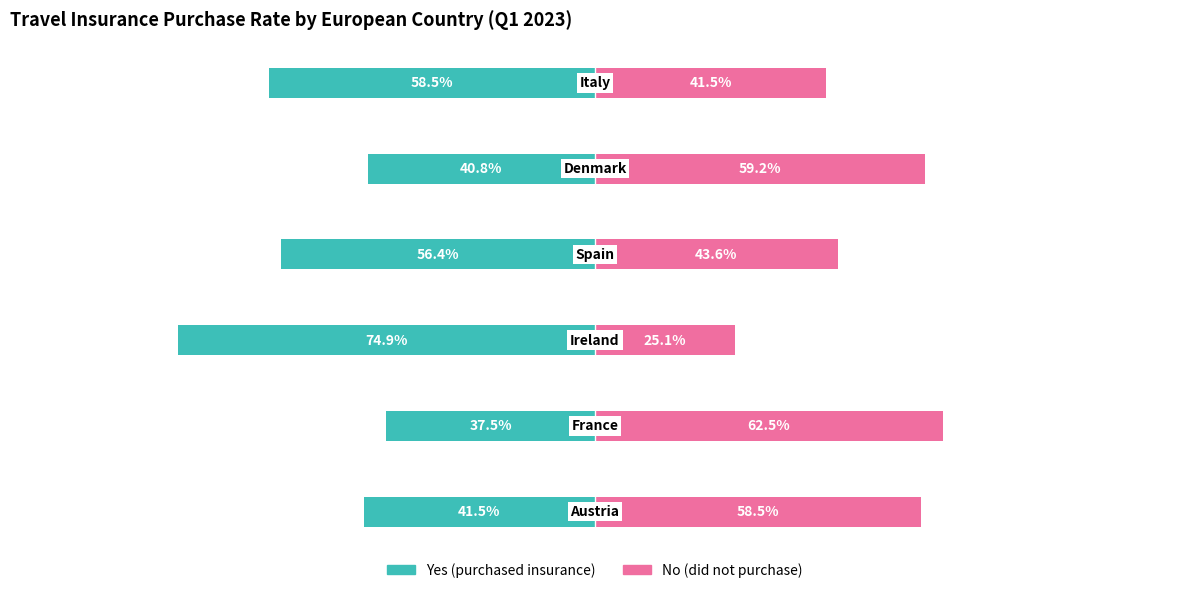

At how many categories does at least one series exceed 0?

6